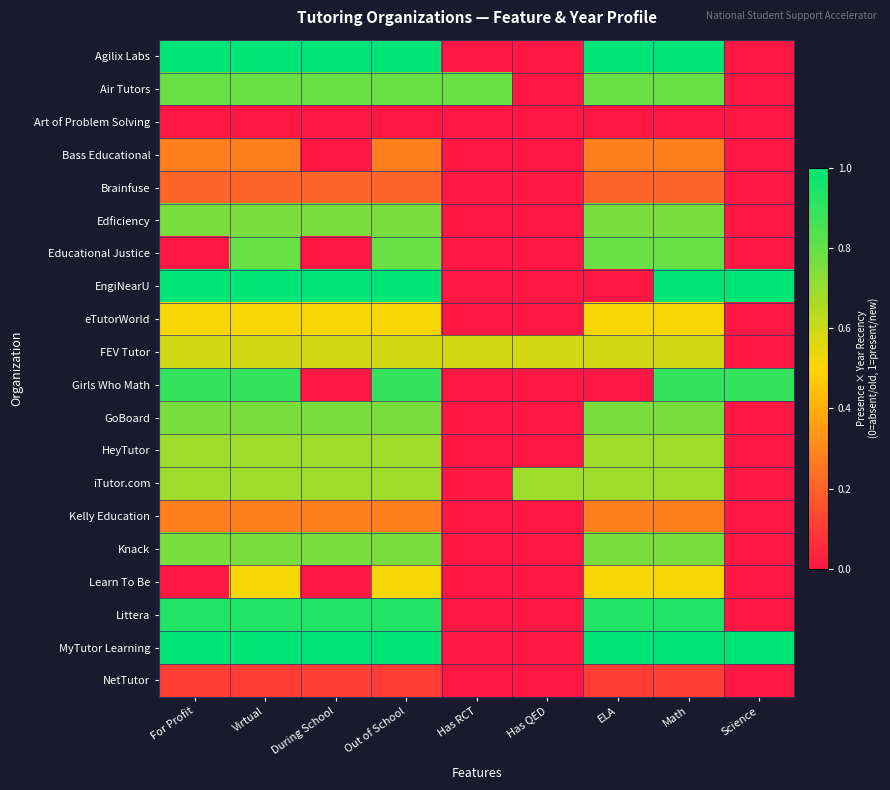

Rank the series at Science from highest to lowest value.

EngiNearU, MyTutor Learning, Girls Who Math, Agilix Labs, Air Tutors, Art of Problem Solving, Bass Educational, Brainfuse, Edficiency, Educational Justice, eTutorWorld, FEV Tutor, GoBoard, HeyTutor, iTutor.com, Kelly Education, Knack, Learn To Be, Littera, NetTutor